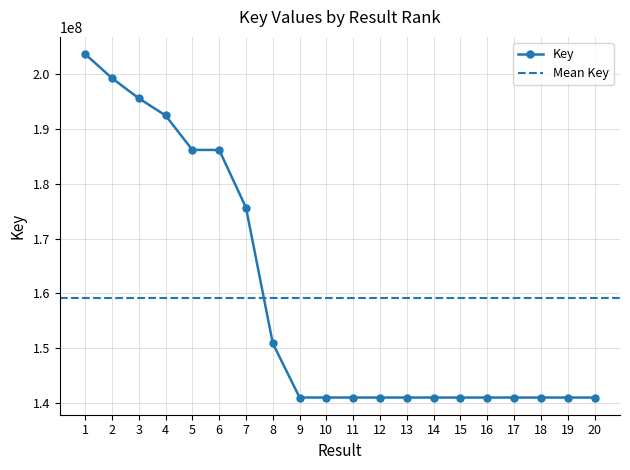

True or false: the data shows 235924021 at 14.

False